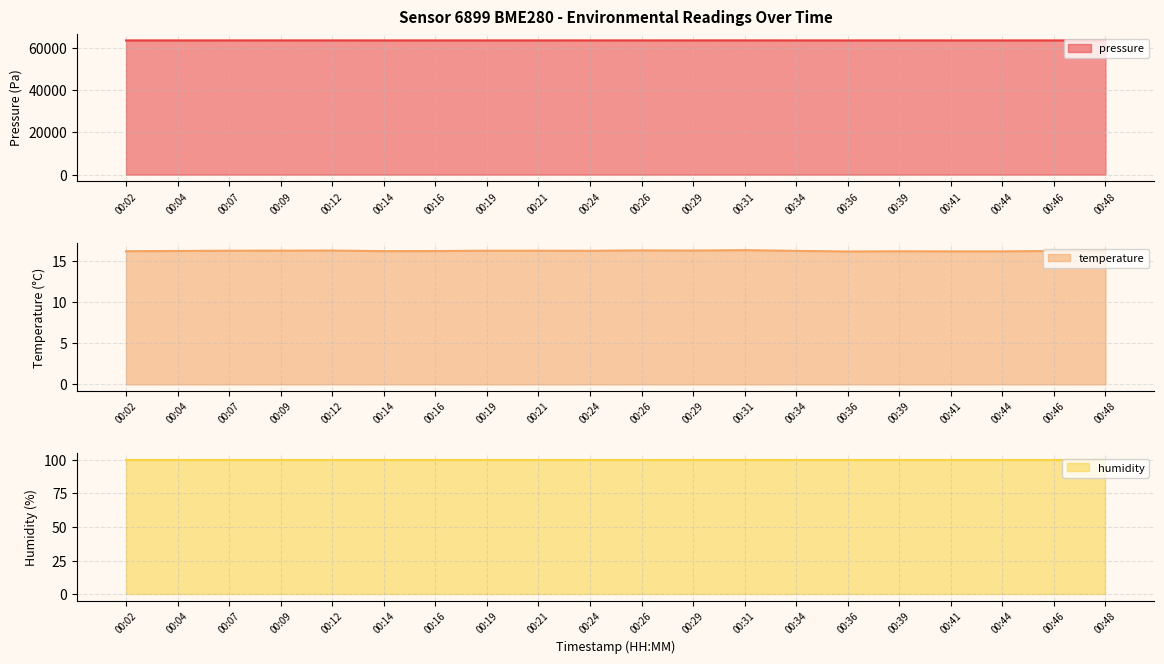

Is it true that pressure equals 44248.0 at 00:21?

False